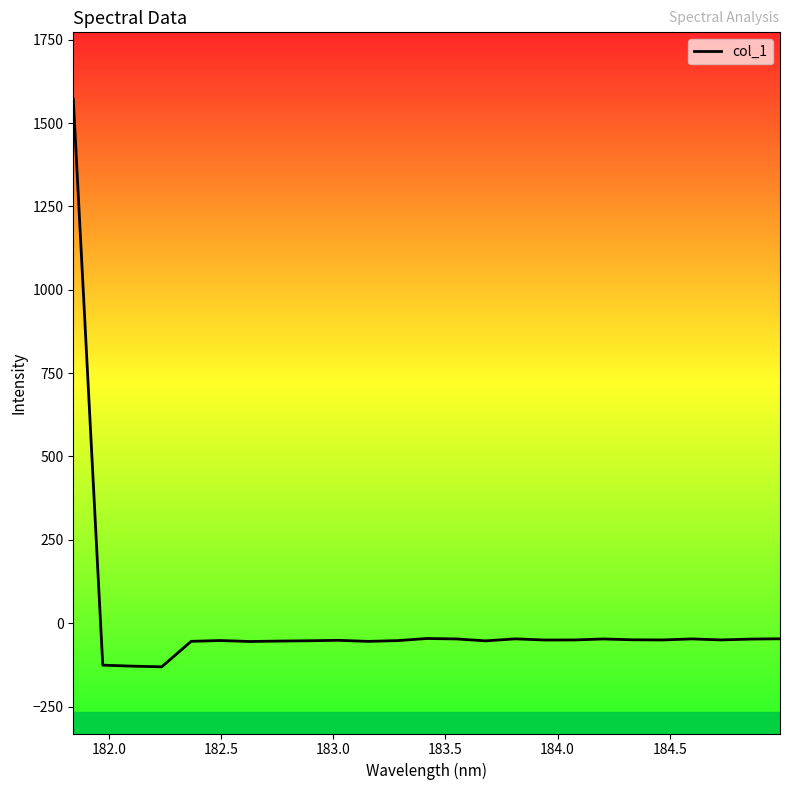

What is the maximum value shown in the chart?

1572.0